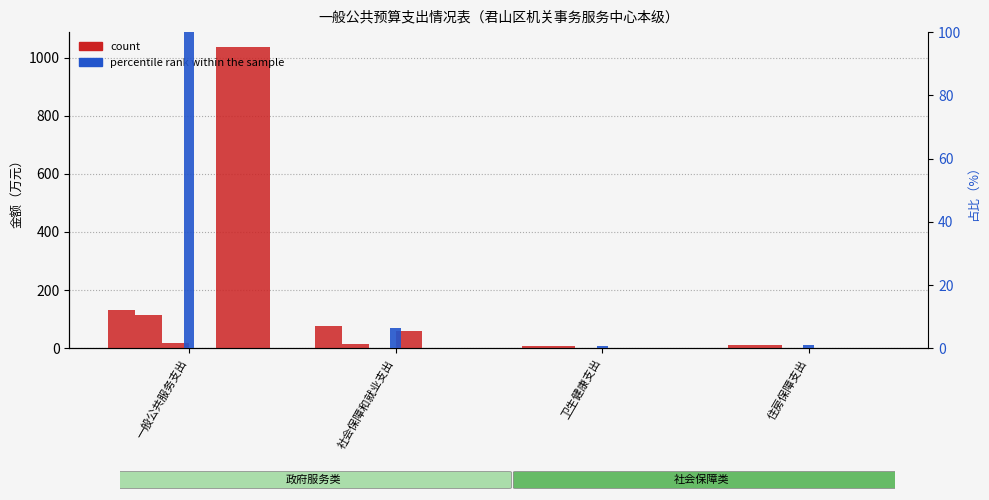

What is the label of the 1st bar from the left?

一般公共服务支出